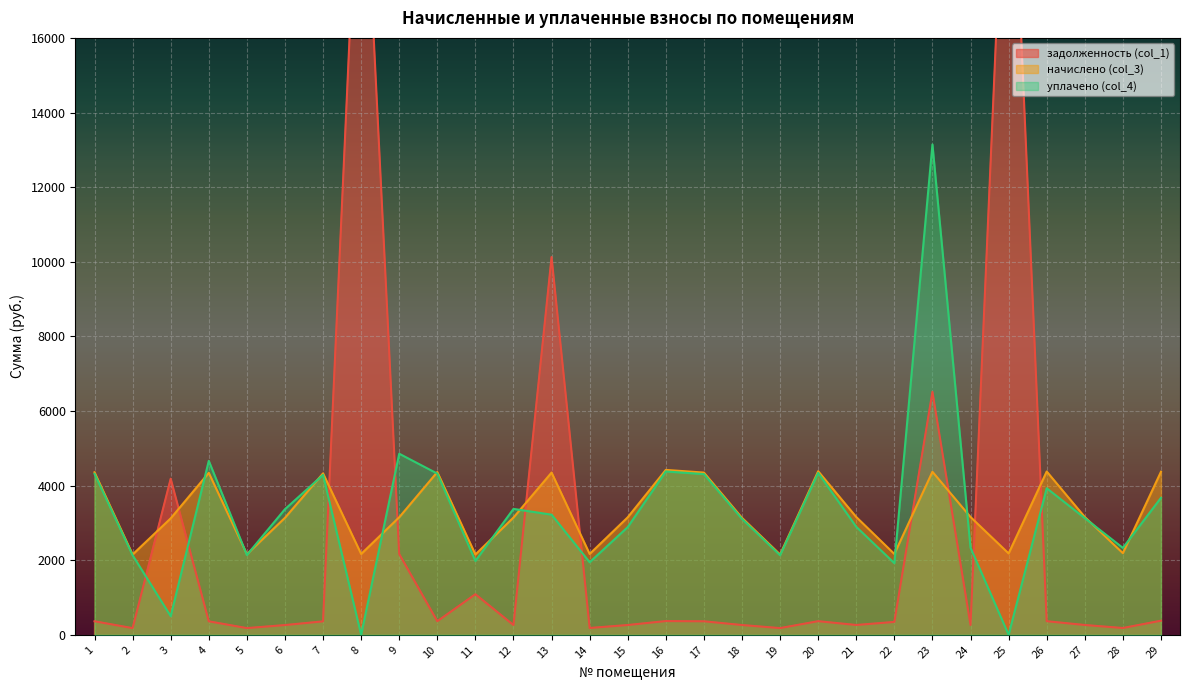

What is the sum of the уплачено (col_4) values at 25 and 24?

2334.8